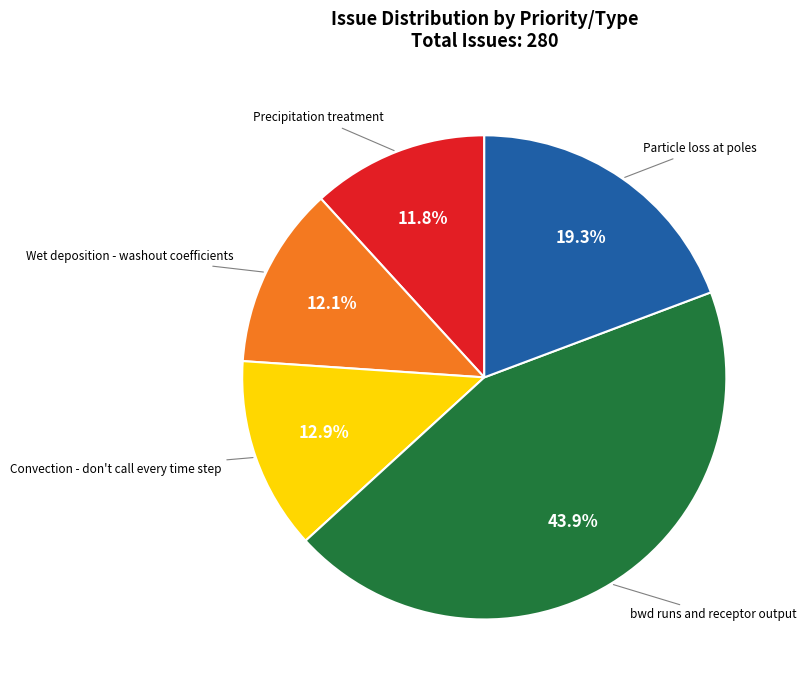

To the nearest percent, what is the difference between the largest and smallest slice percentages?

32%